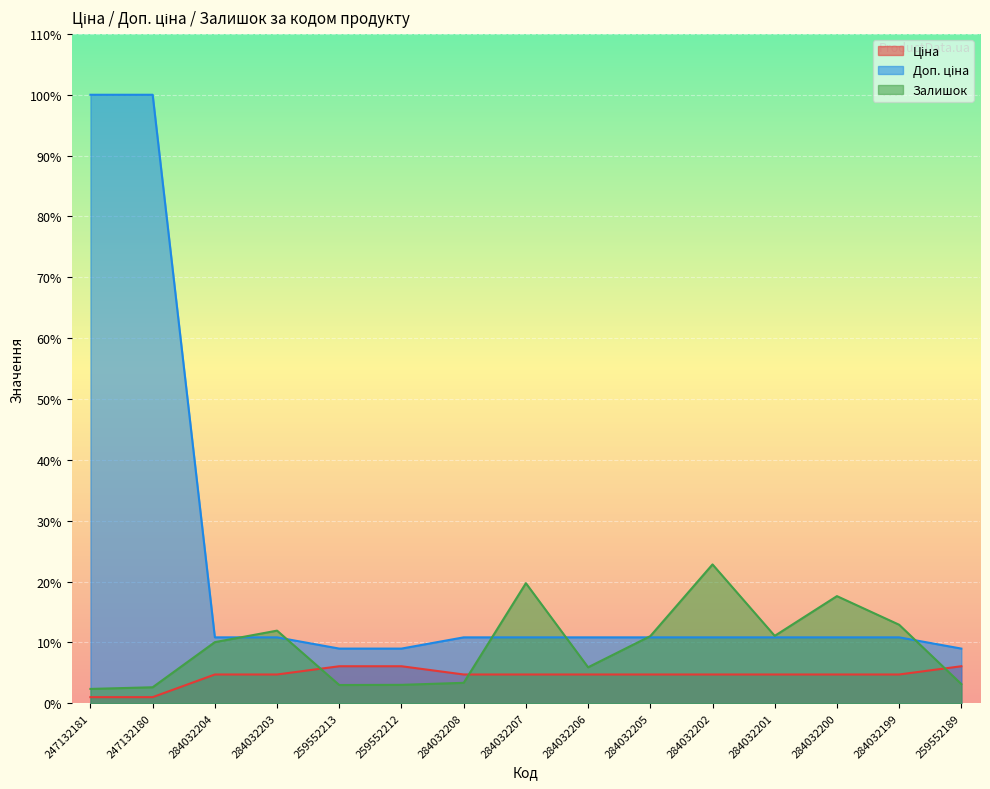

What is the minimum value shown in the chart?

1.0